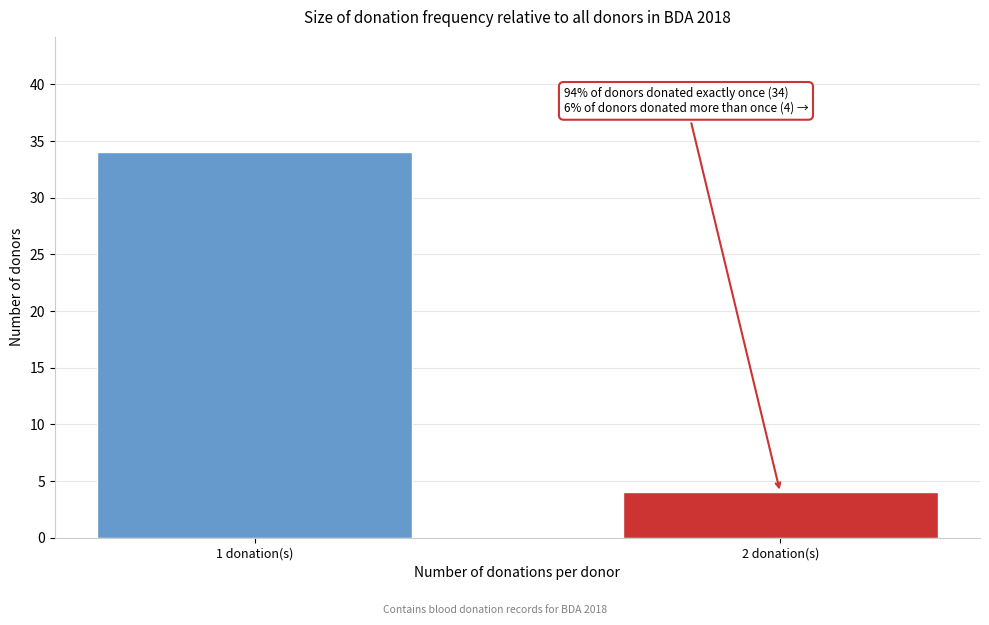

Reading left to right, what are all the values shown in this chart?

1 donation(s)=34	2 donation(s)=4